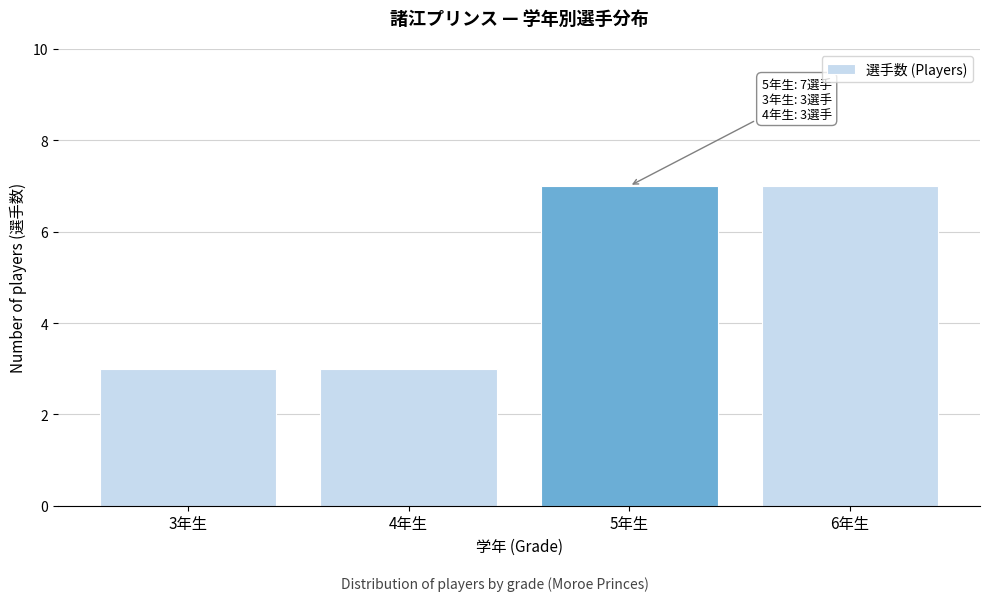

Reading left to right, extract all data points from this chart.

3	3	7	7